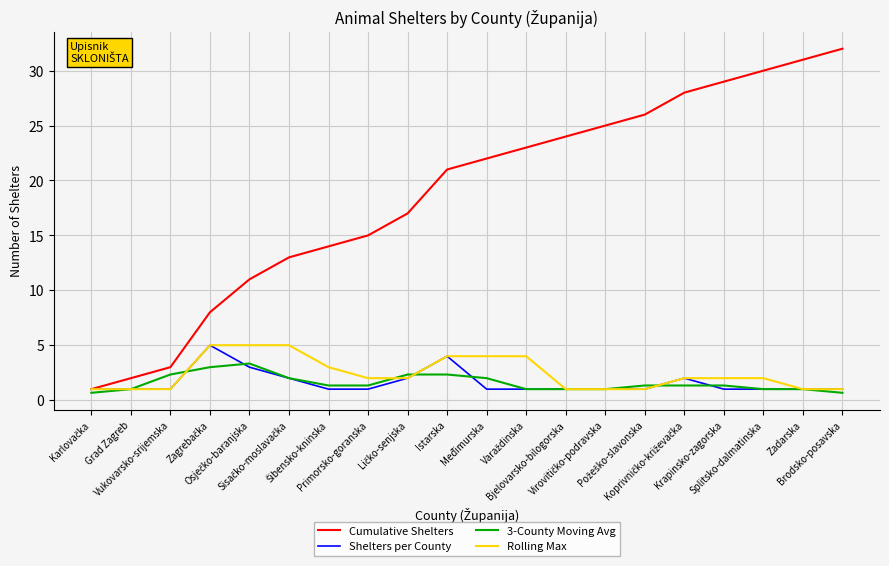

What is the maximum value shown in the chart?

32.0